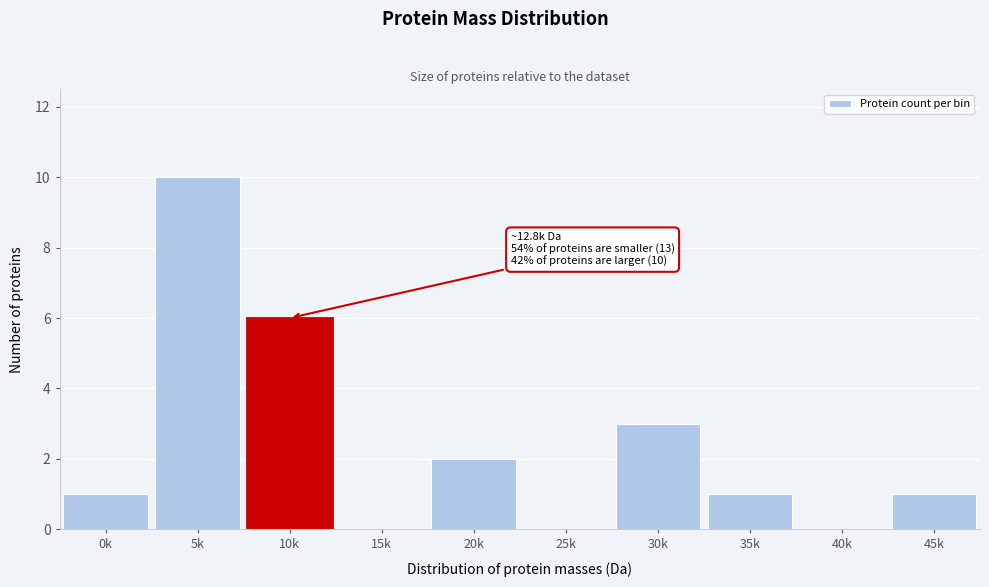

Reading left to right, what are all the values shown in this chart?

0k=1	5k=10	10k=6	15k=0	20k=2	25k=0	30k=3	35k=1	40k=0	45k=1